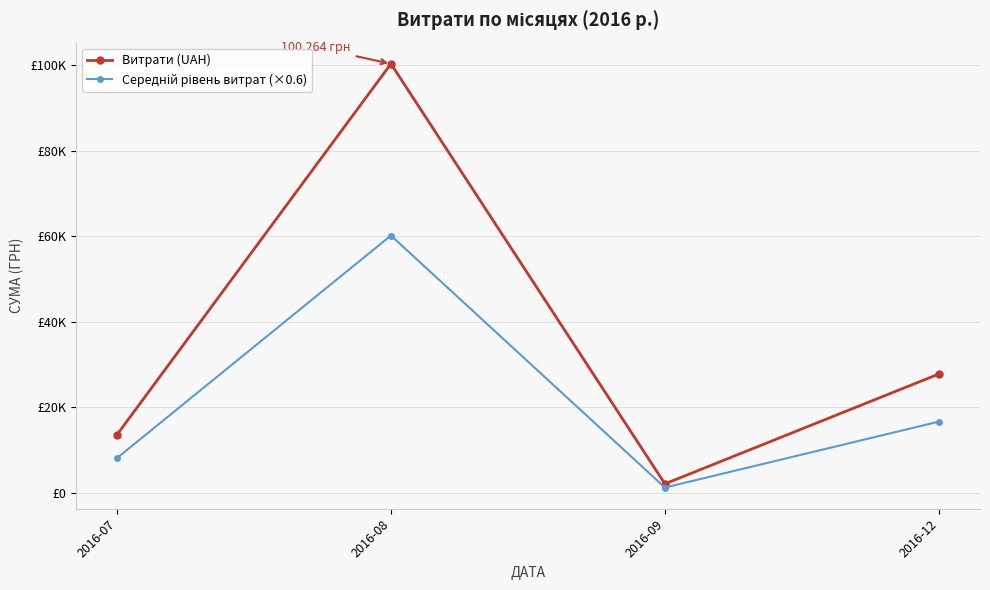

Reading right to left, transcribe all the data shown in this chart.

Витрати (UAH): 27825.0	2163.8	100264.4	13619.0
Середній рівень витрат (×0.6): 16695.0	1298.2	60158.7	8171.4